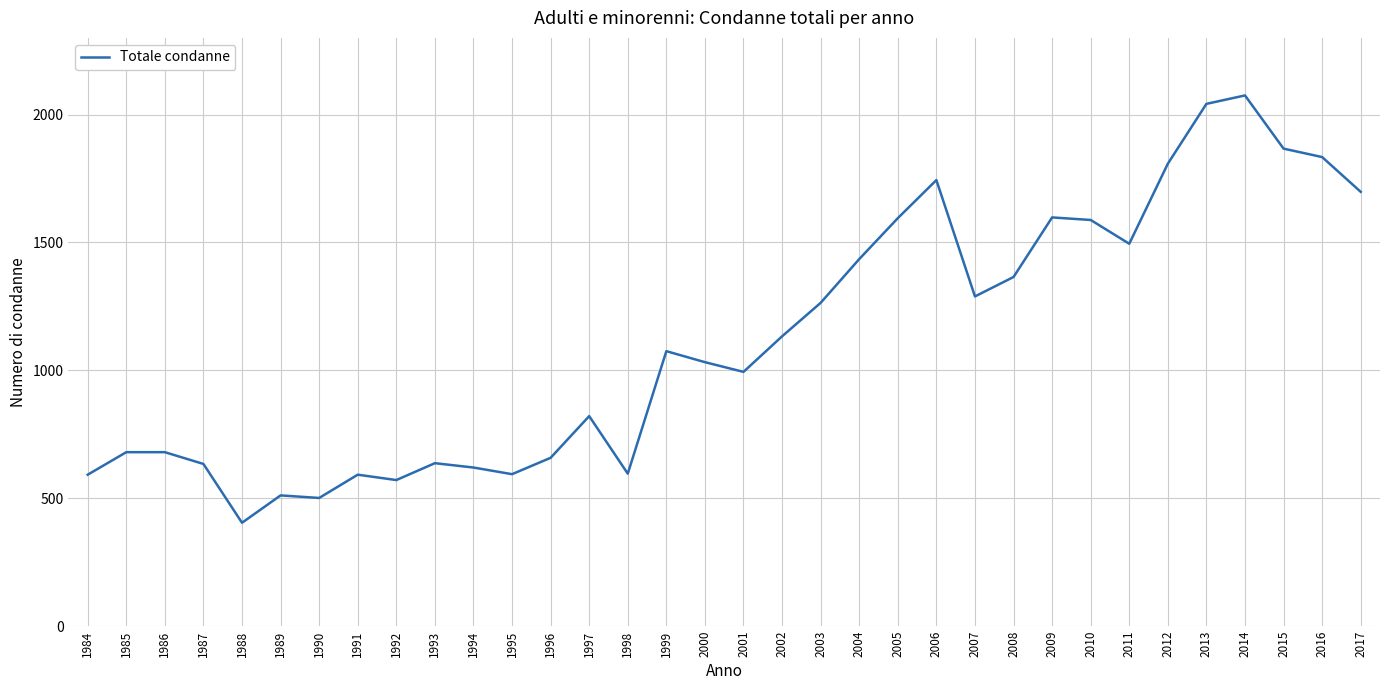

Between 2007 and 2001, which is larger?

2007